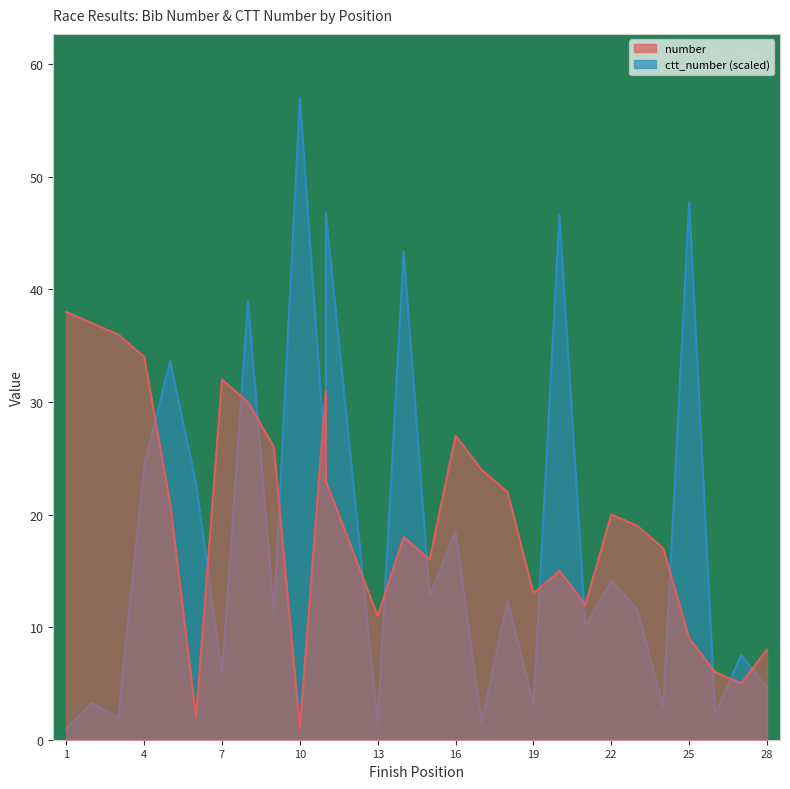

Which has a higher value, 13 or 11?

11